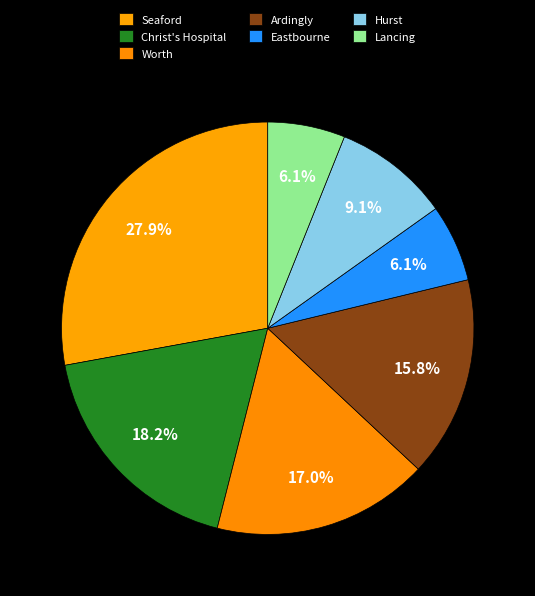

How many slices are in this pie chart?

7